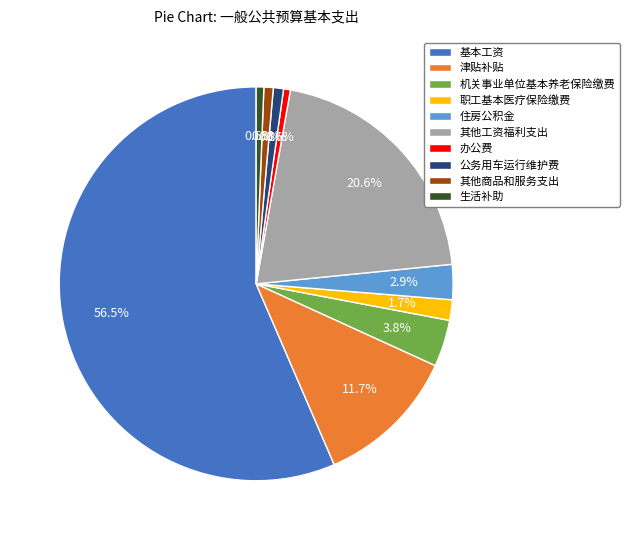

Which slice is the largest?

基本工资